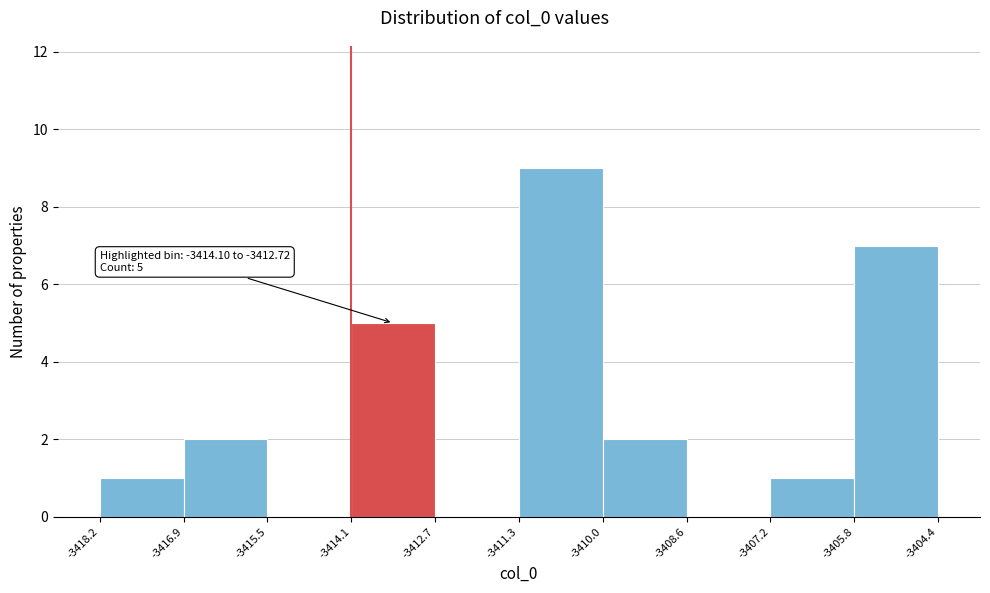

Over which range of the x-axis is the bar tallest?

-3411.3 to -3410.0